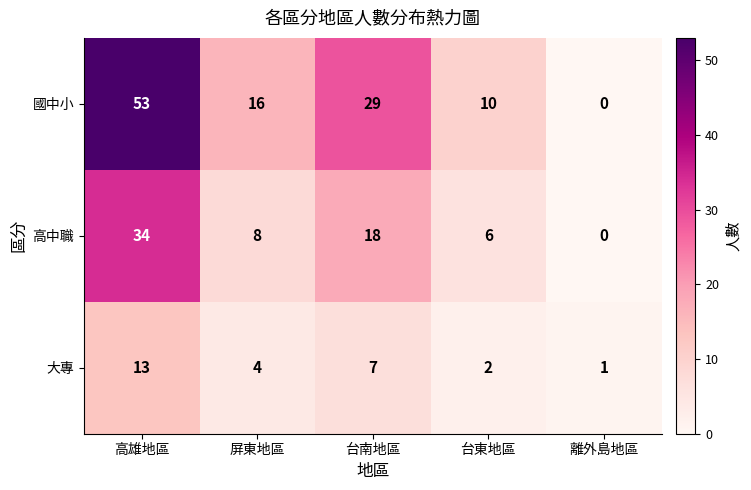

At which label does 國中小 reach its minimum?

離外島地區